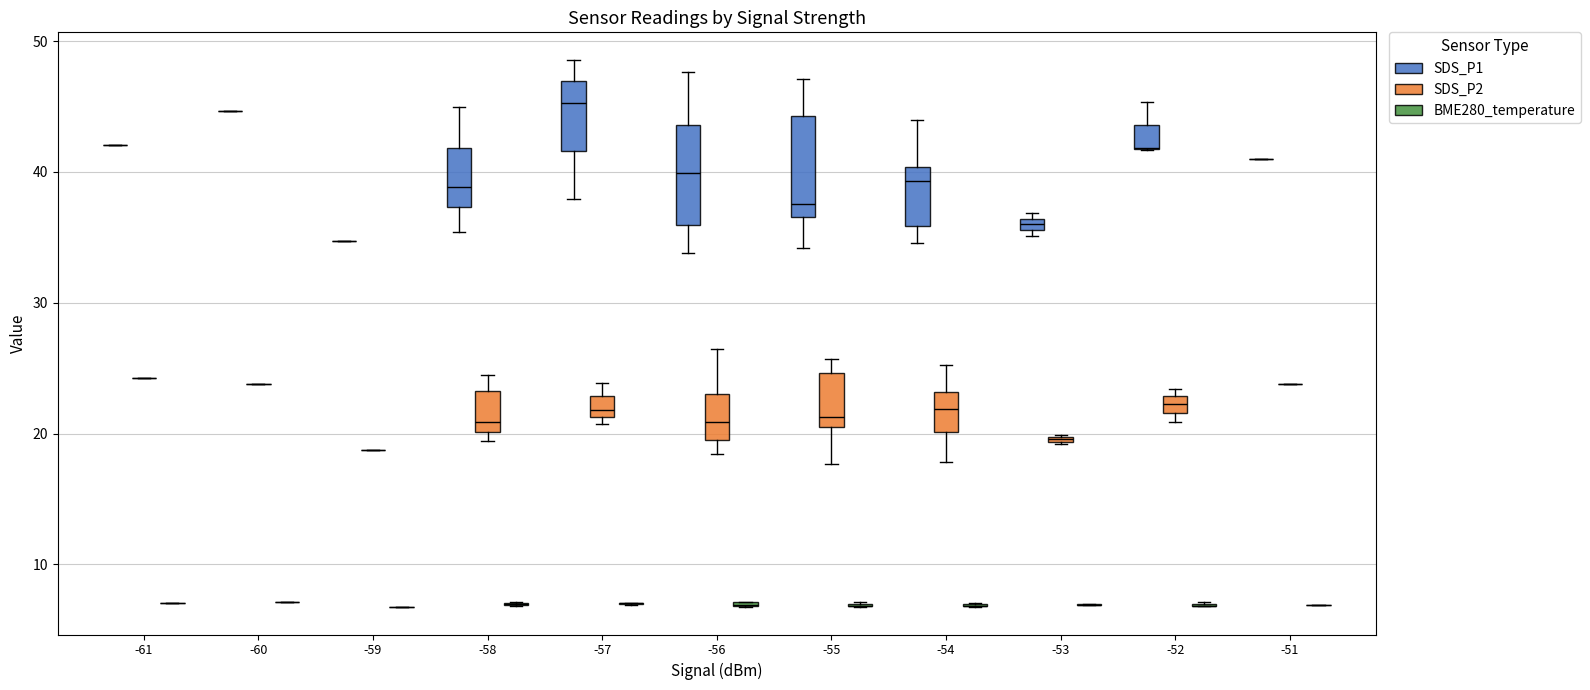

Which series has the widest spread of values?

SDS_P1